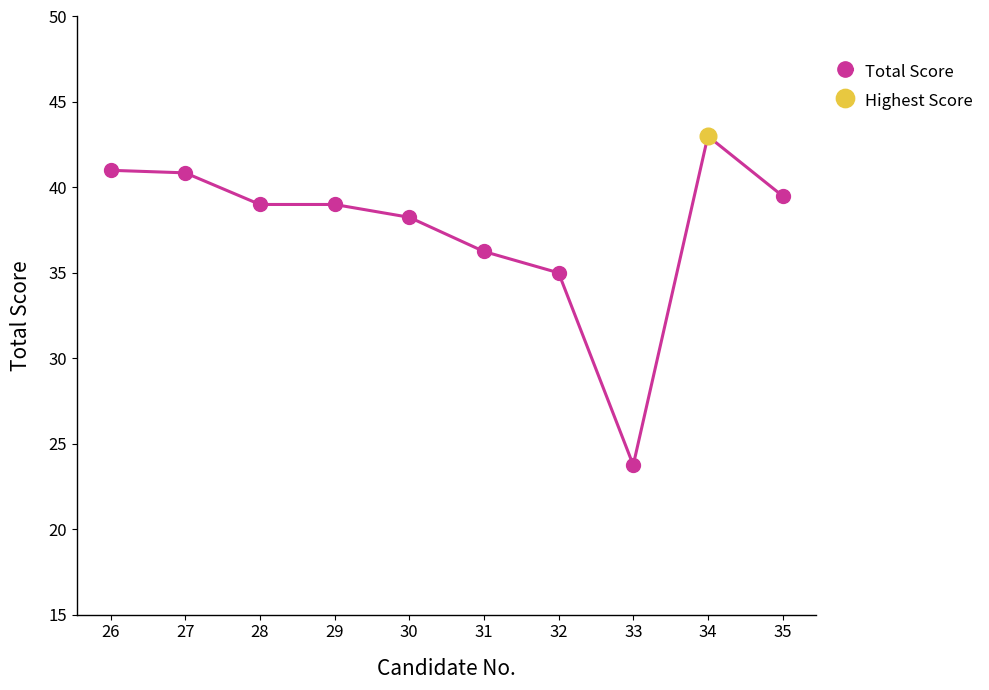

What is the difference between the second highest and minimum values?

17.2